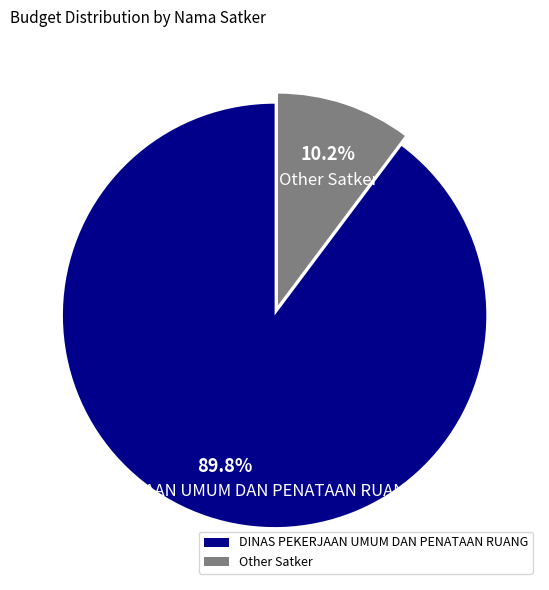

Which slice is the largest?

DINAS PEKERJAAN UMUM DAN PENATAAN RUANG